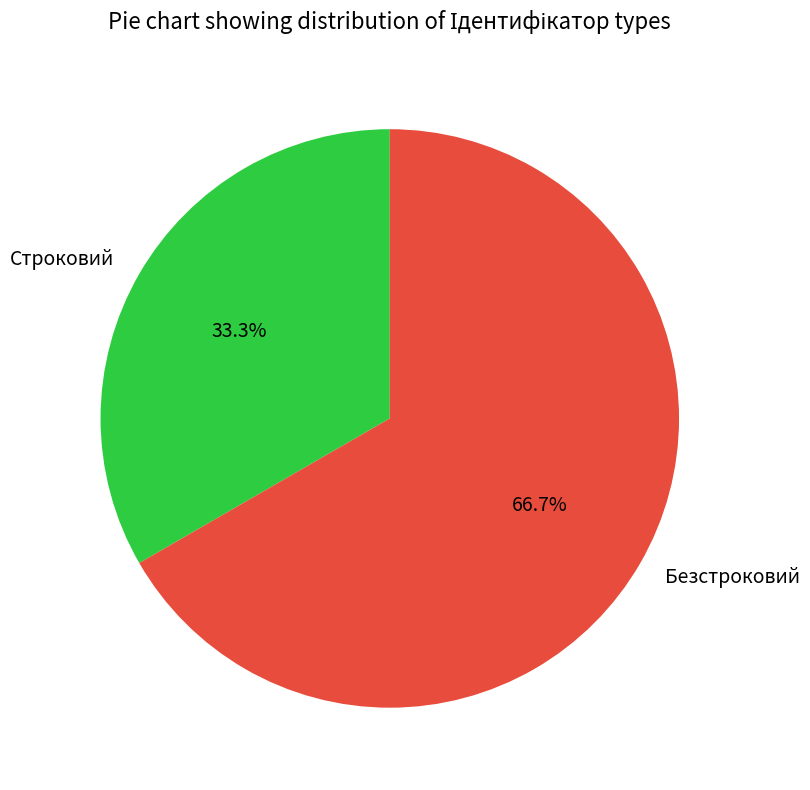

To the nearest percent, what is the difference between the largest and smallest slice percentages?

33%